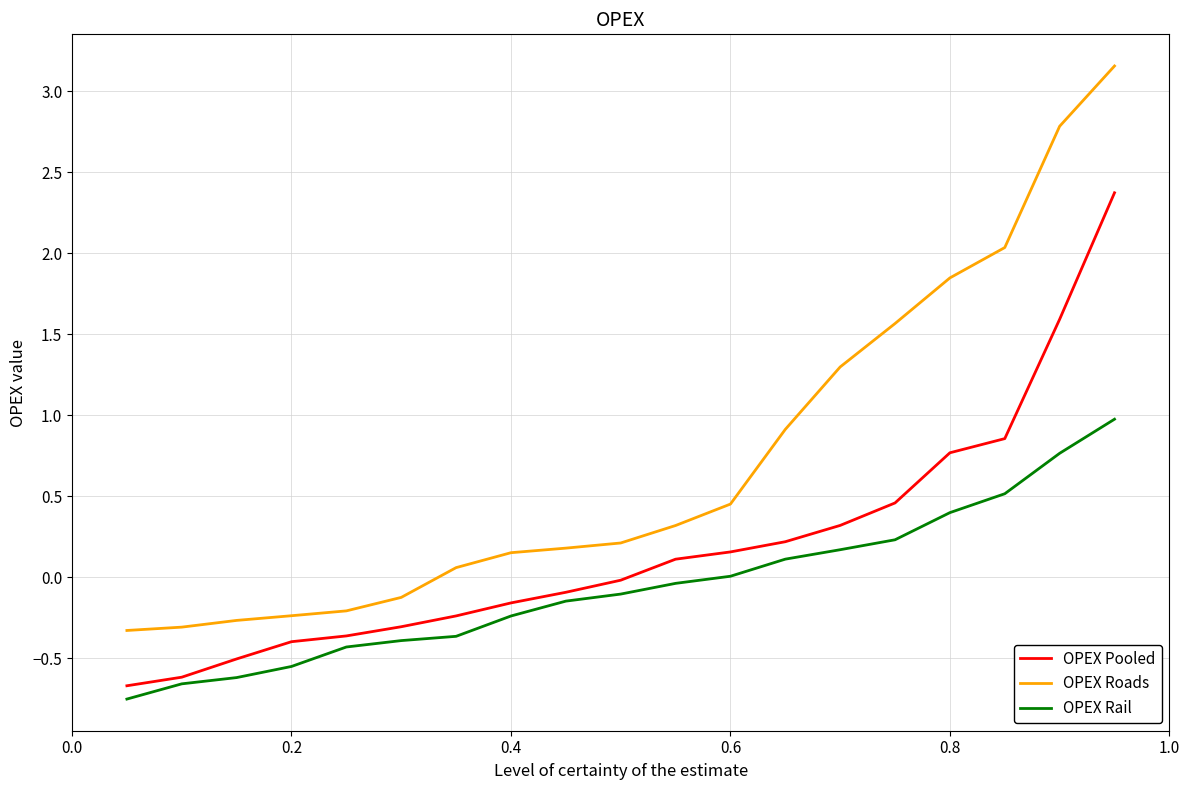

How many distinct data groups are displayed?

3